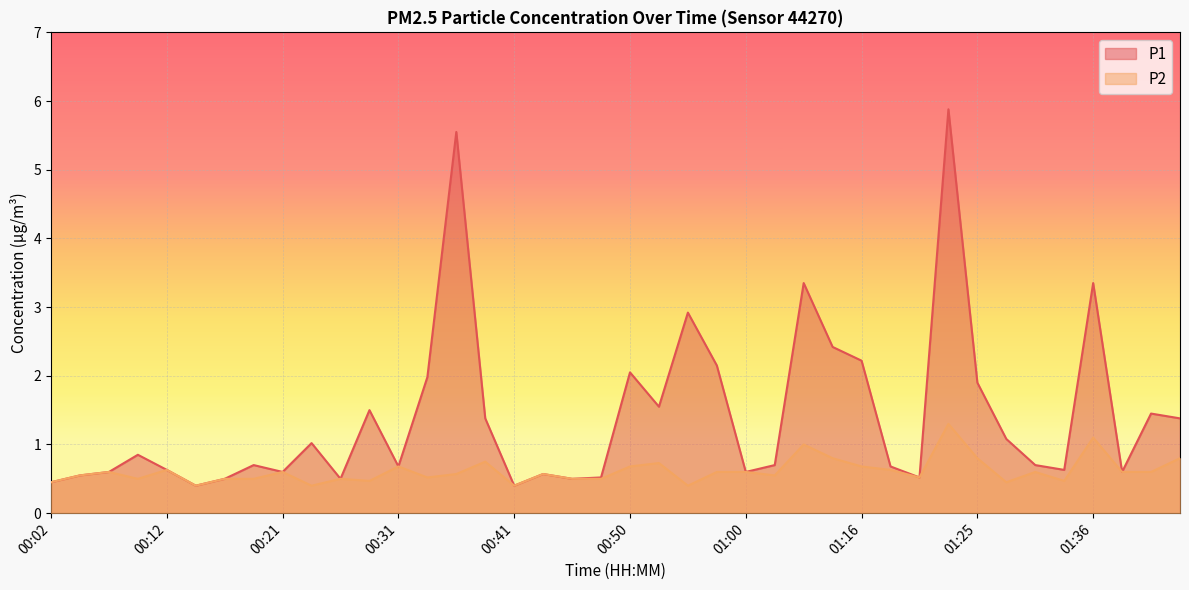

Which category has the highest value across all series?

01:23